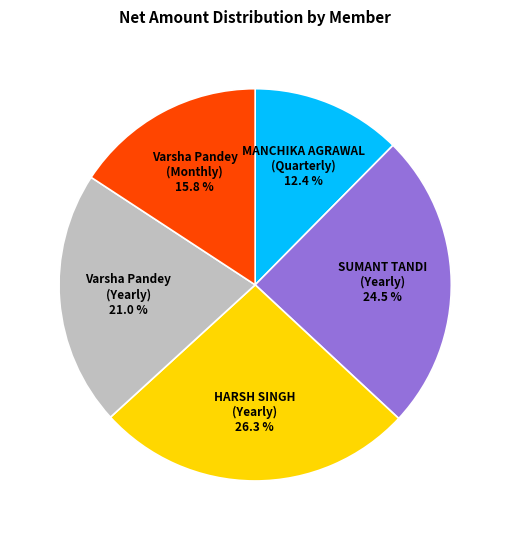

Rank the categories by value from lowest to highest.

MANCHIKA AGRAWAL (Quarterly), Varsha Pandey (Monthly), Varsha Pandey (Yearly), SUMANT TANDI (Yearly), HARSH SINGH (Yearly)